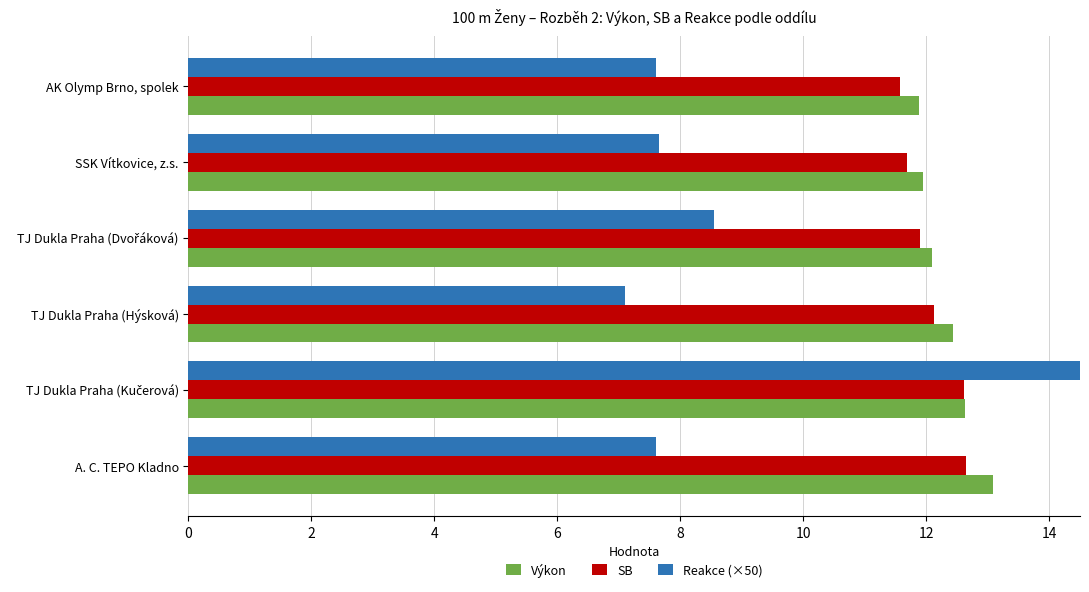

At TJ Dukla Praha (Hýsková), list the series in order from largest to smallest.

Výkon, SB, Reakce (×50)